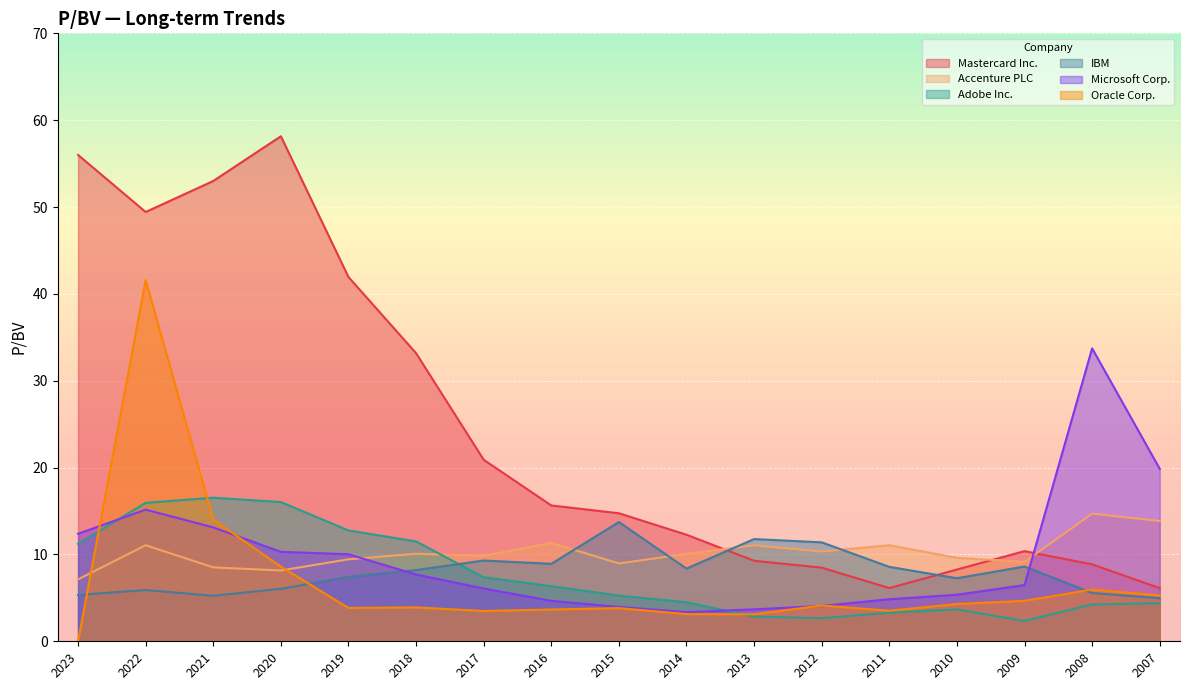

Is it true that Adobe Inc. equals 4.4 at 2007?

True